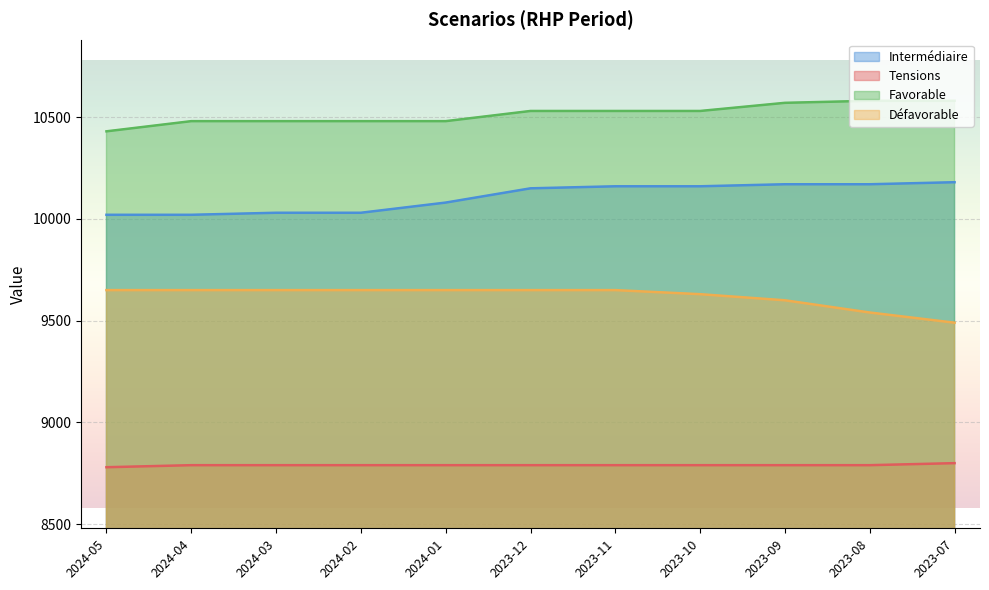

What is the difference between the maximum and minimum values in the Favorable series?

150